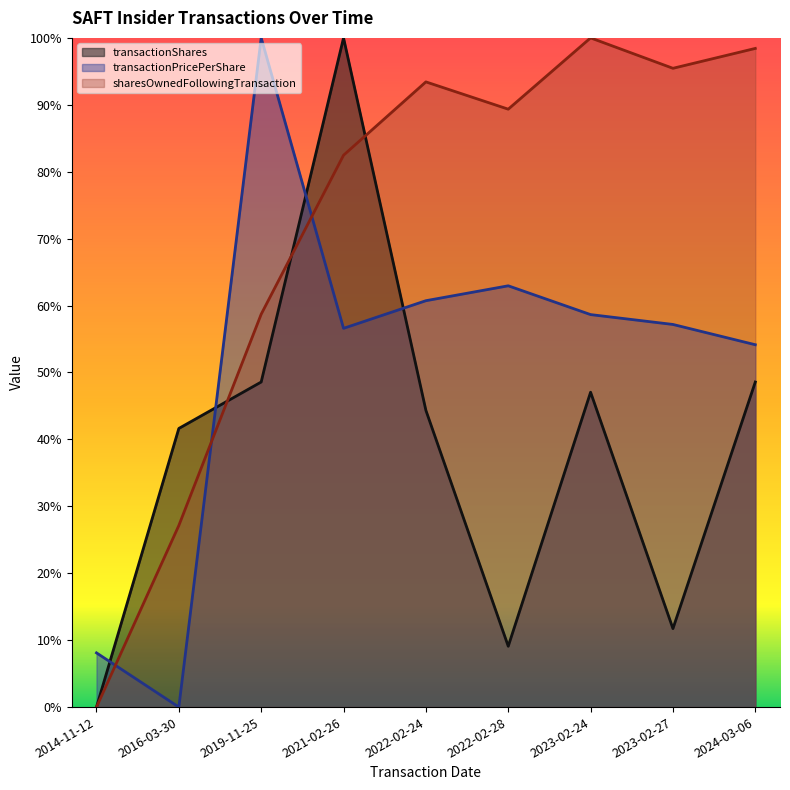

What is the label of the 5th point from the left?

2022-02-24